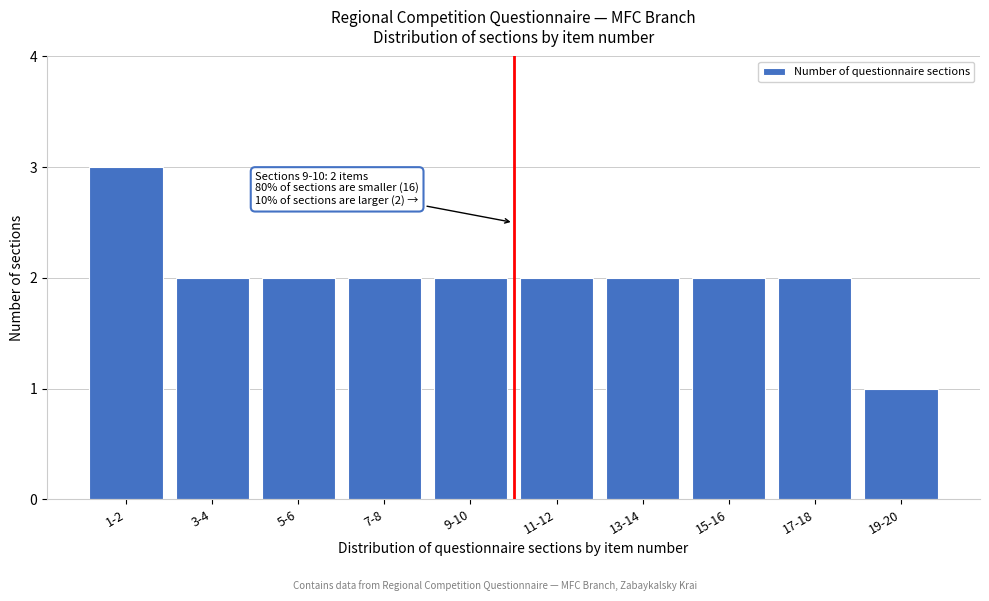

Reading left to right, transcribe all the data shown in this chart.

1-2=3	3-4=2	5-6=2	7-8=2	9-10=2	11-12=2	13-14=2	15-16=2	17-18=2	19-20=1